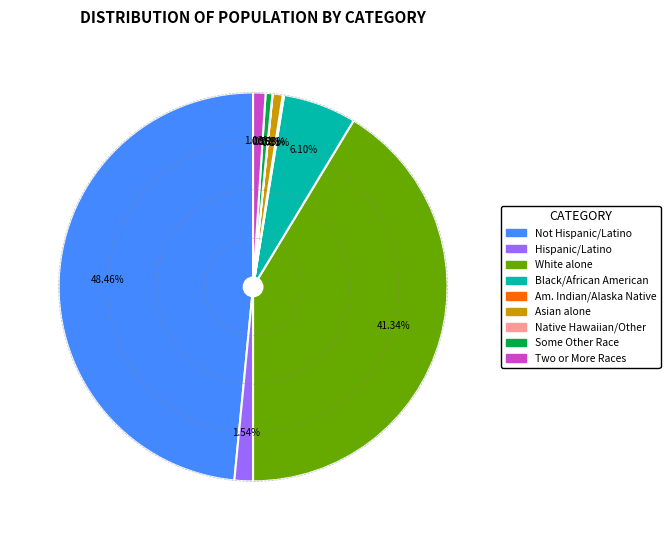

To the nearest percent, what is the average slice percentage?

11%